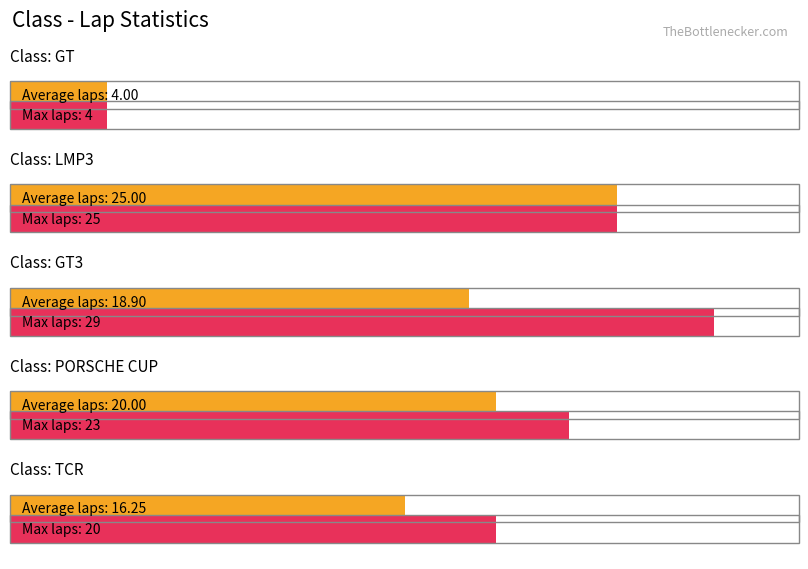

Which has a higher value, PORSCHE CUP or GT?

PORSCHE CUP